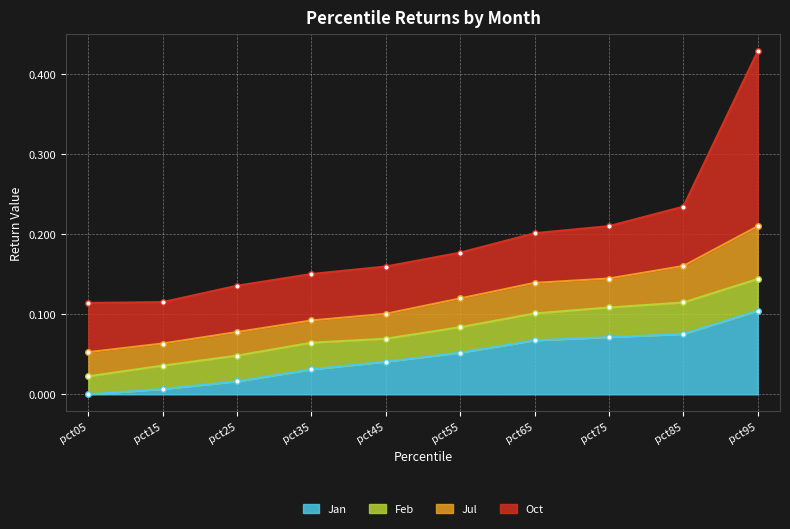

How many lines are shown in the chart?

4